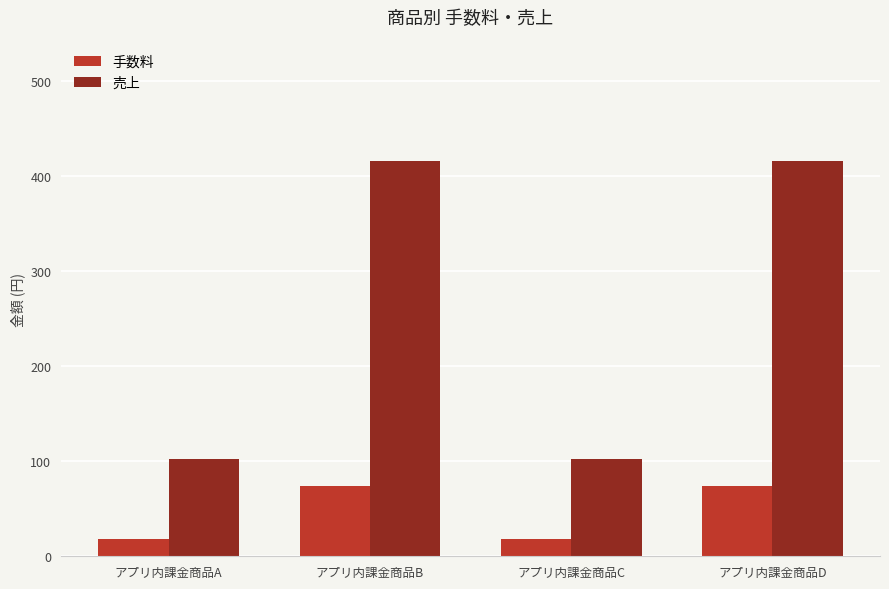

What is the difference between the highest and lowest values at アプリ内課金商品D?

342